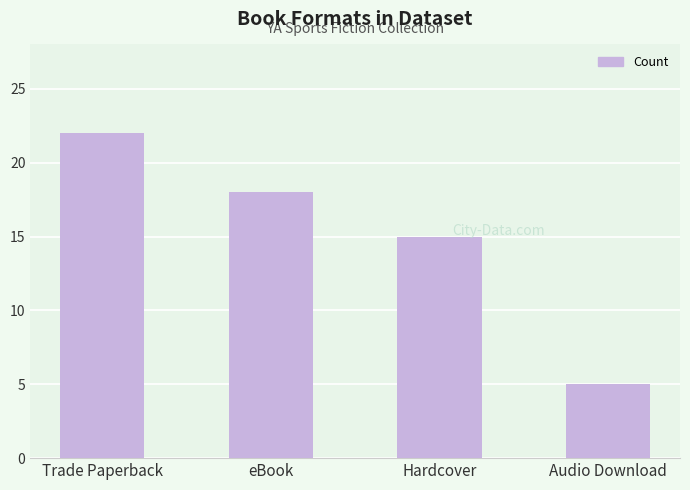

What is the label of the 3rd bar from the left?

Hardcover